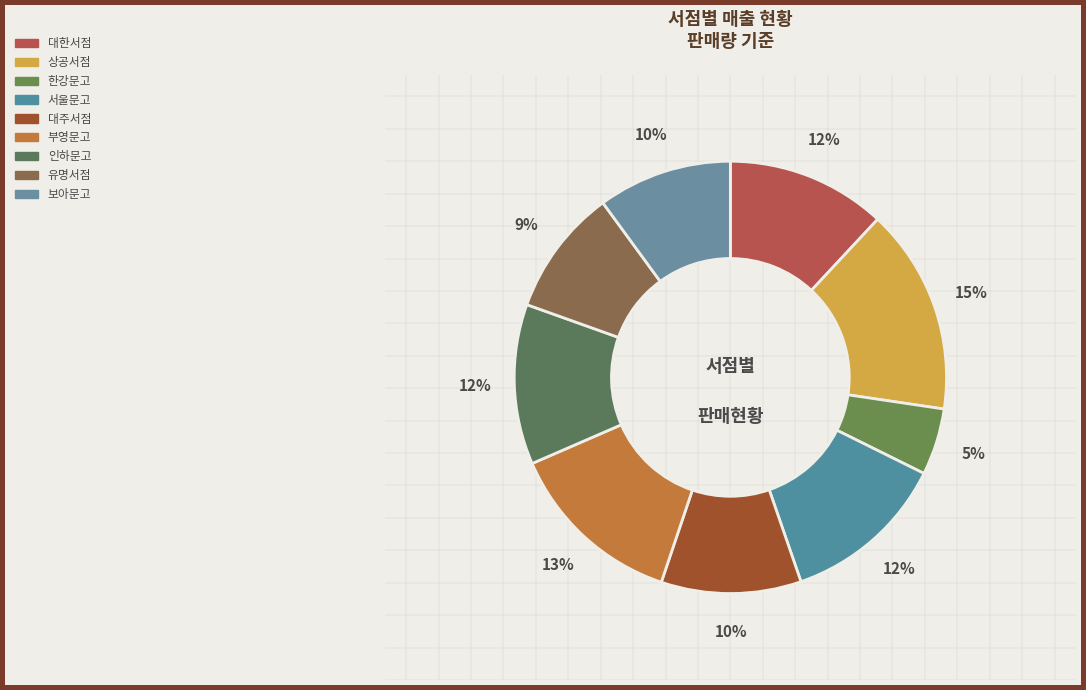

Does 대한서점 represent more than half of the total?

No